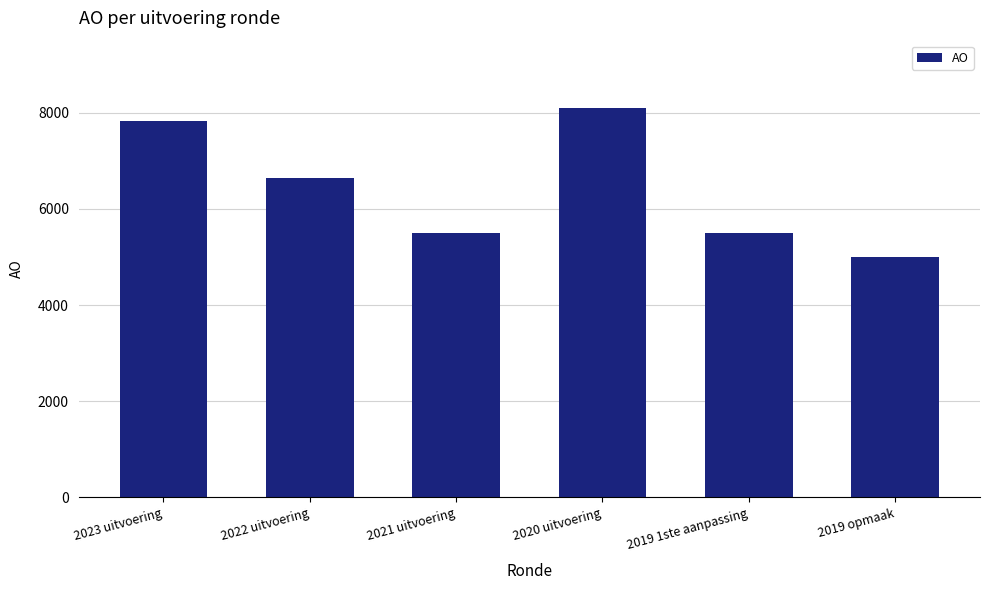

What is the ratio of the value at 2020 uitvoering to the value at 2022 uitvoering?

1.2